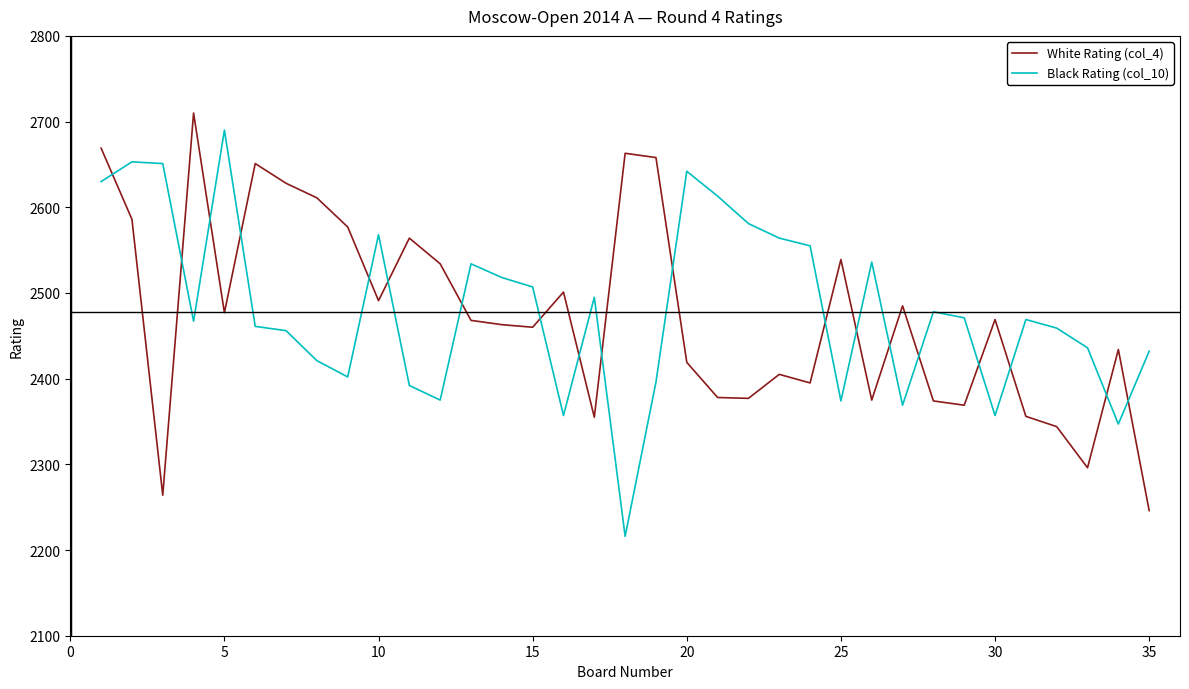

What are all the series names shown in the legend?

White Rating (col_4), Black Rating (col_10)